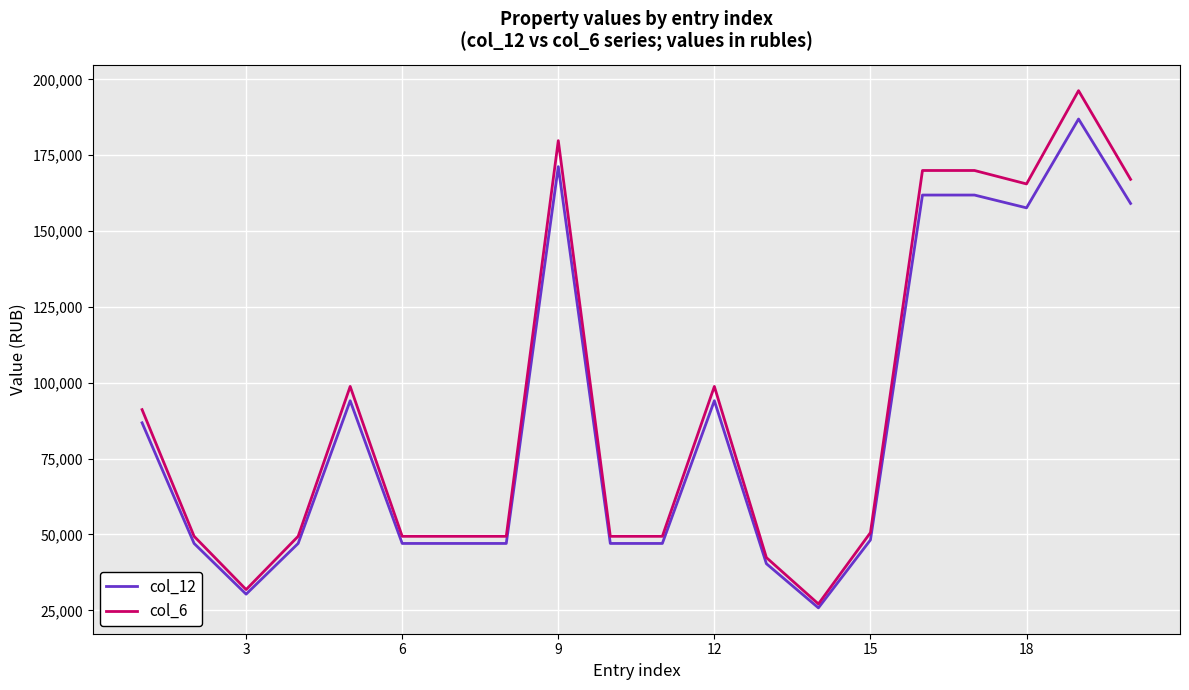

What is the maximum value shown in the chart?

196277.0